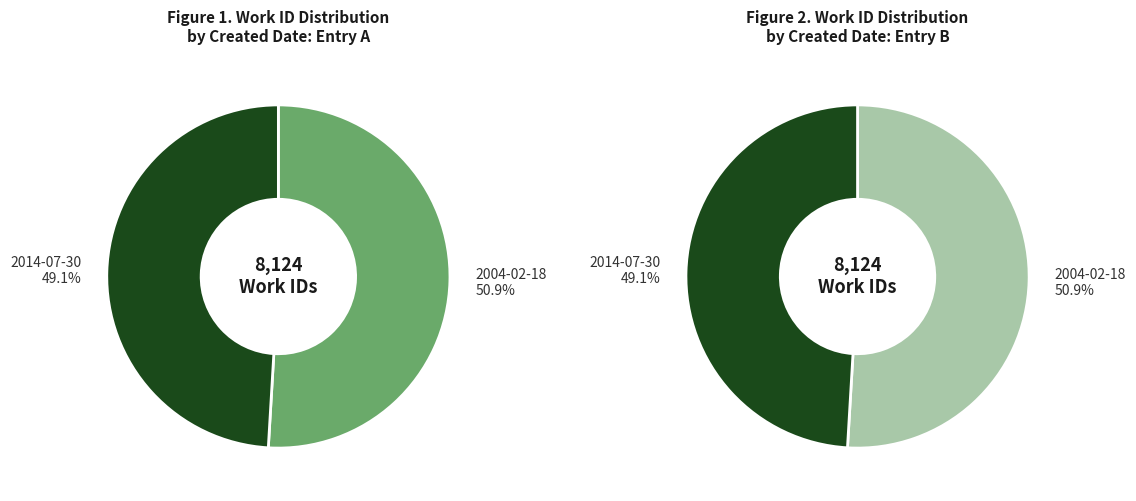

How many segments does this pie chart have?

2